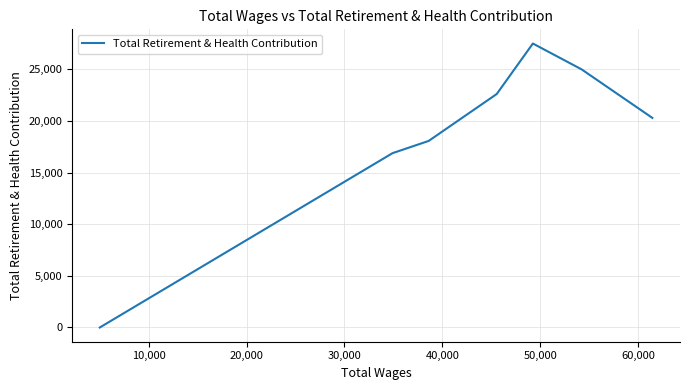

What is the maximum value shown in the chart?

27500